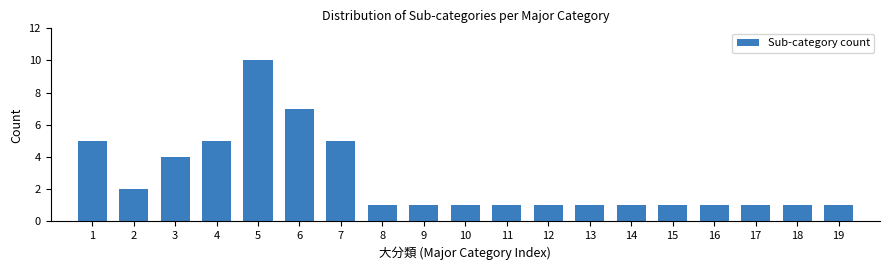

Reading left to right, transcribe all the data shown in this chart.

1=5	2=2	3=4	4=5	5=10	6=7	7=5	8=1	9=1	10=1	11=1	12=1	13=1	14=1	15=1	16=1	17=1	18=1	19=1